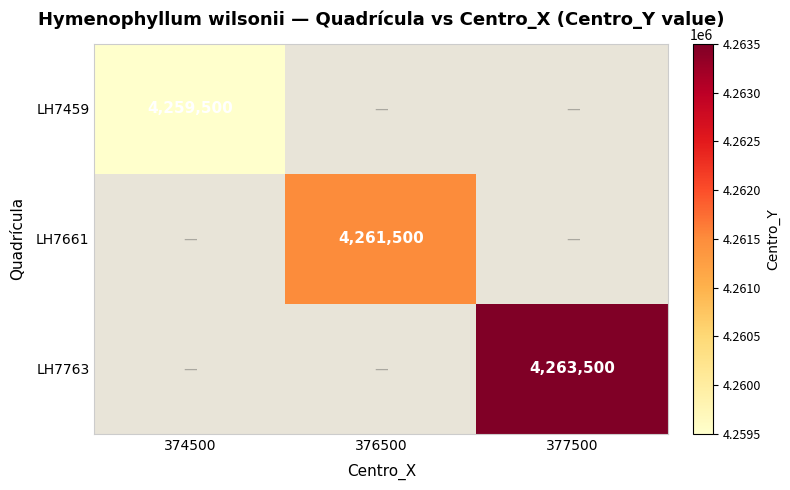

Is it true that LH7459 equals 4259500 at 374500?

True